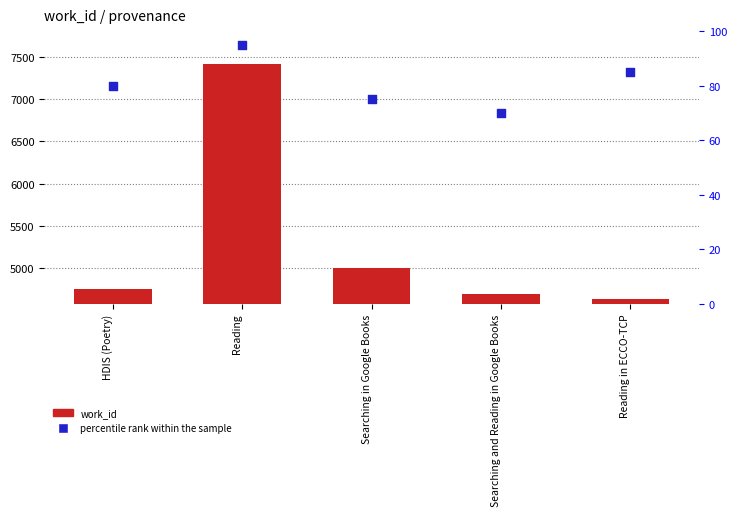

Which series has the largest Y range (max minus min)?

work_id